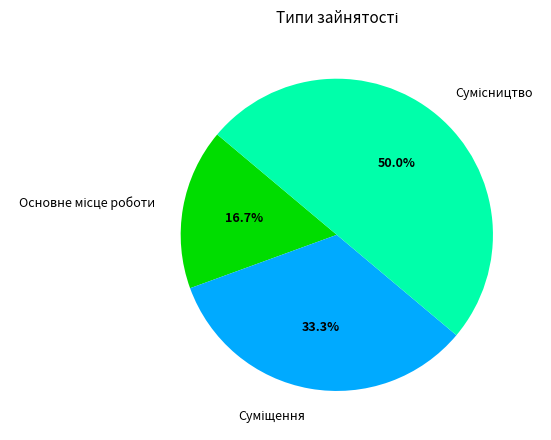

The Суміщення slice represents 39% of the pie. True or false?

False